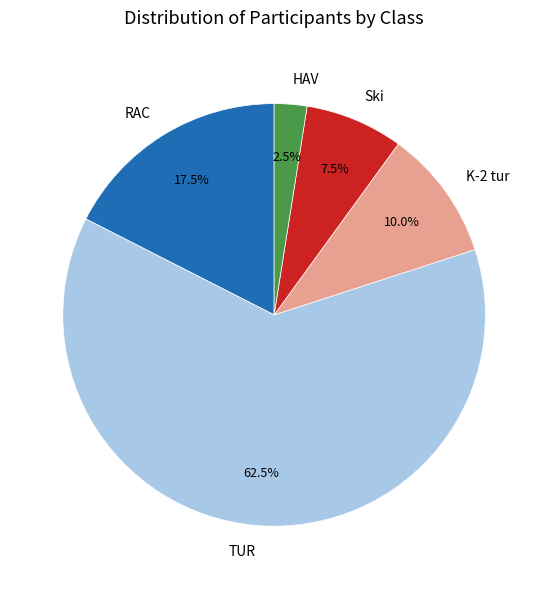

Rank the categories by value from highest to lowest.

TUR, RAC, K-2 tur, Ski, HAV